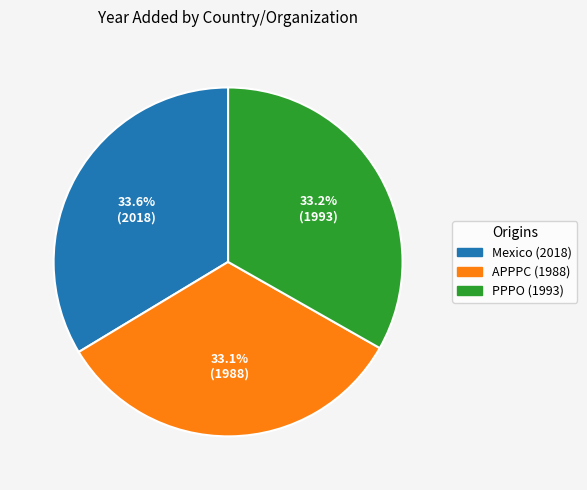

The Mexico (2018) slice represents 34% of the pie. True or false?

True